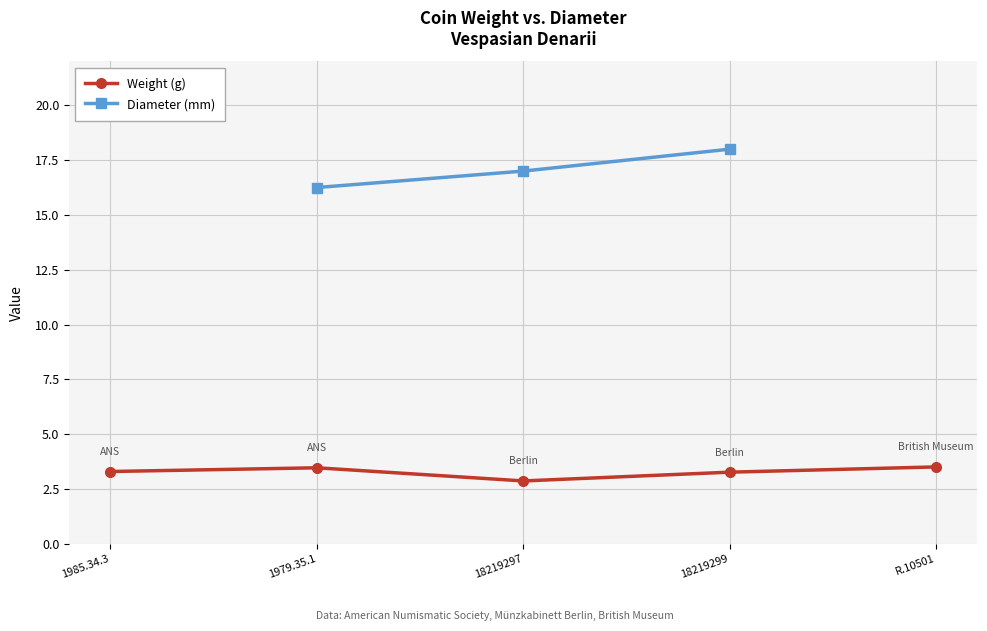

What is the difference between the maximum and minimum values?

0.6